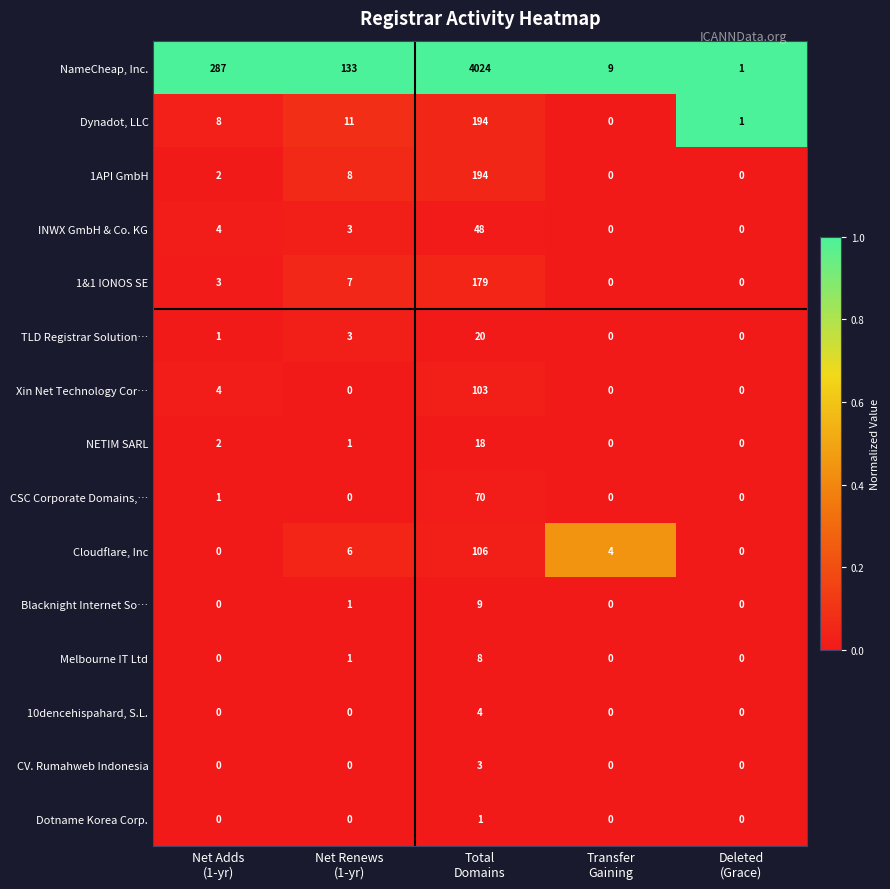

Which series has the largest total across all categories?

NameCheap, Inc.